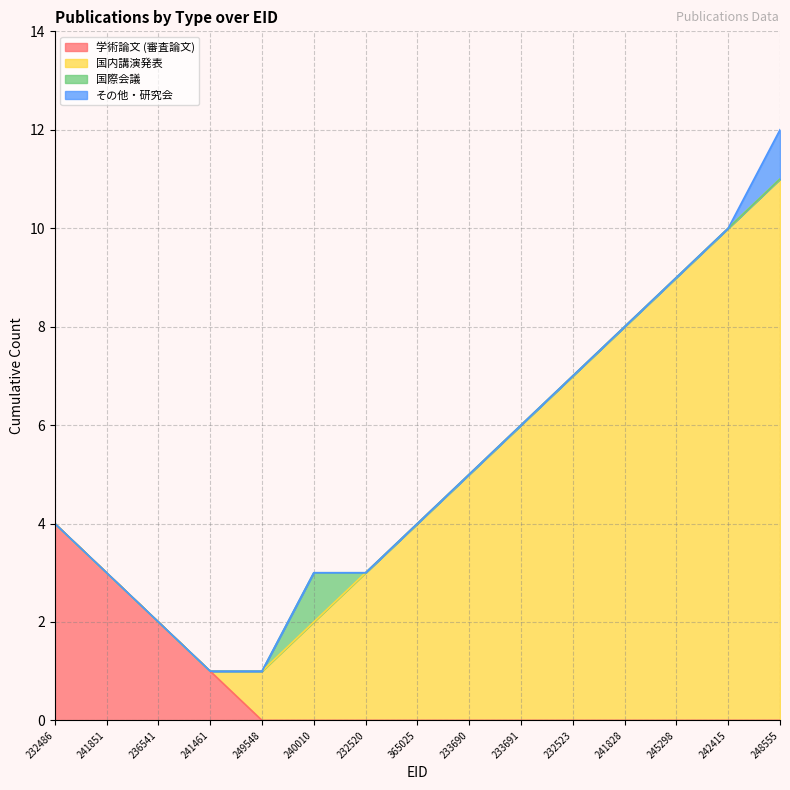

Does the chart have visible grid lines?

Yes